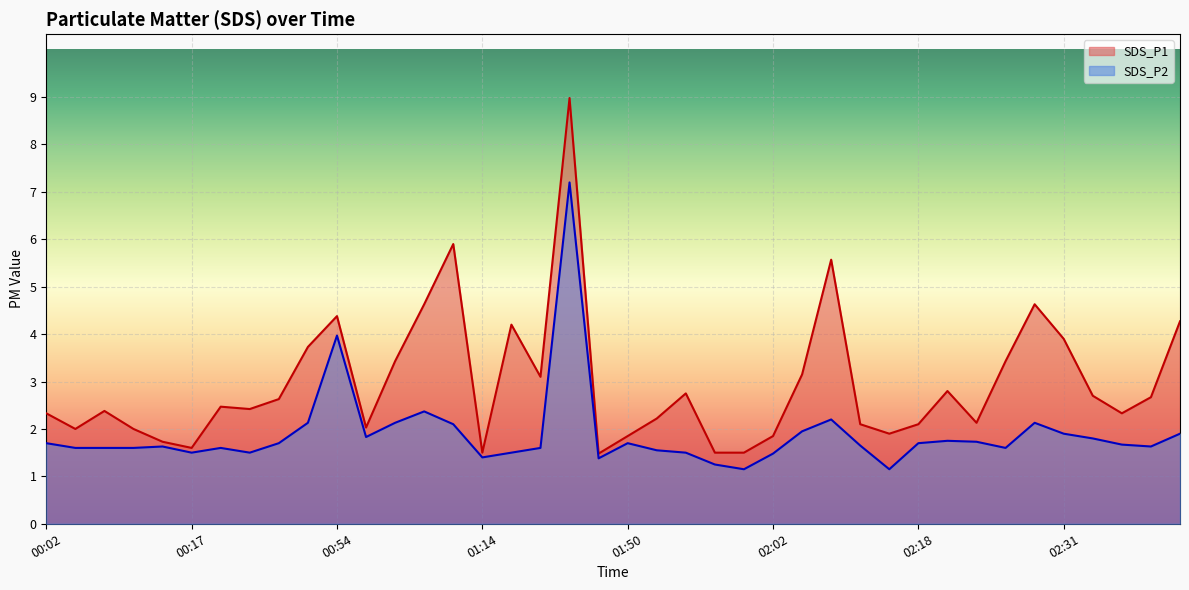

Between 00:15 and 01:38, which series saw the biggest shift?

SDS_P1